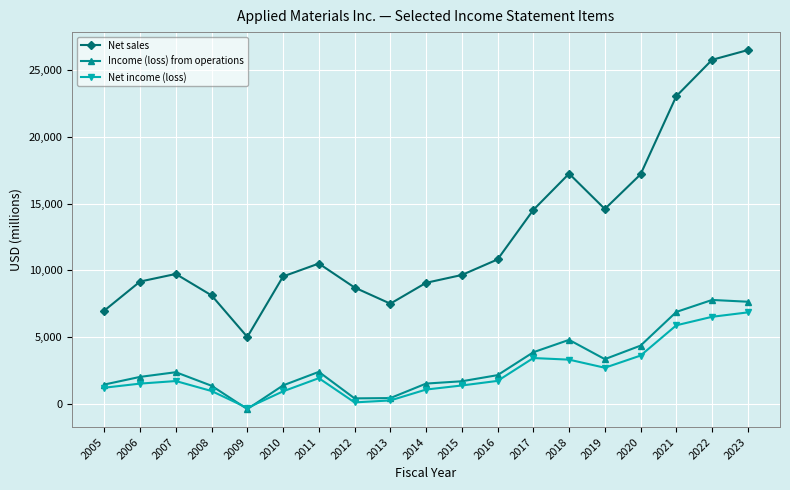

What is the greatest value displayed?

26517